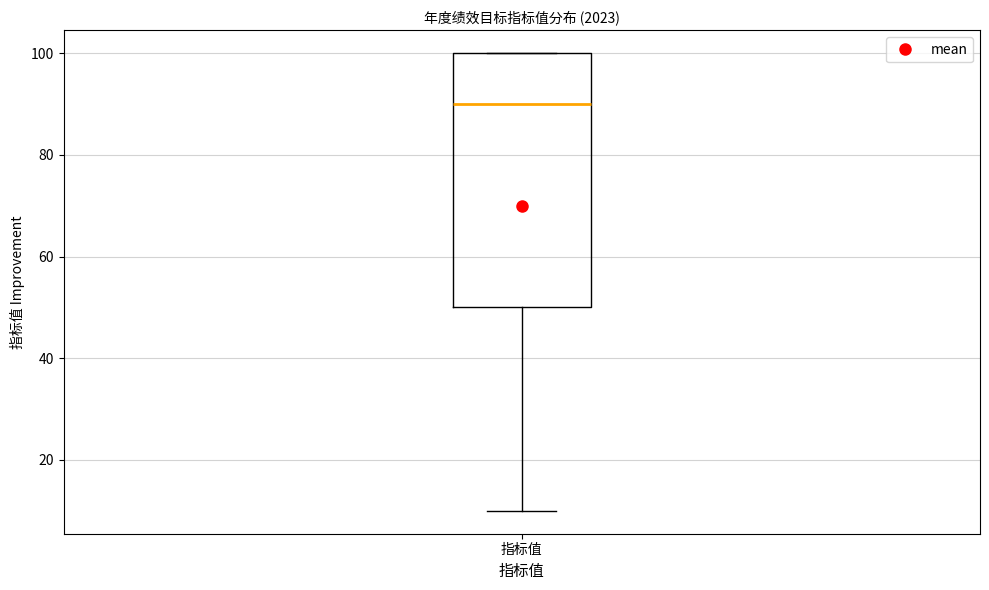

Transcribe this box plot: give where the median line is, the range the box spans, and where the two whiskers end, as read against the y-axis. The values are not printed on the chart, so give them approximately, as read against the axis.

median 90, box 50 to 100, whiskers 10 to 100